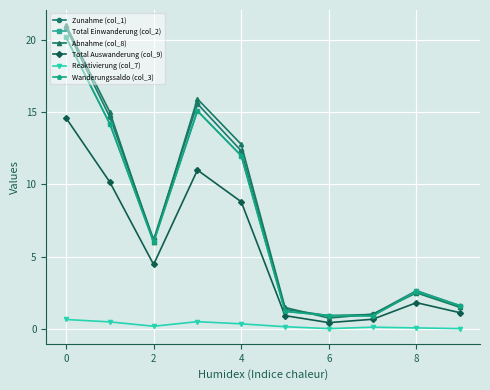

Which series has the largest range (max minus min)?

Abnahme (col_8)